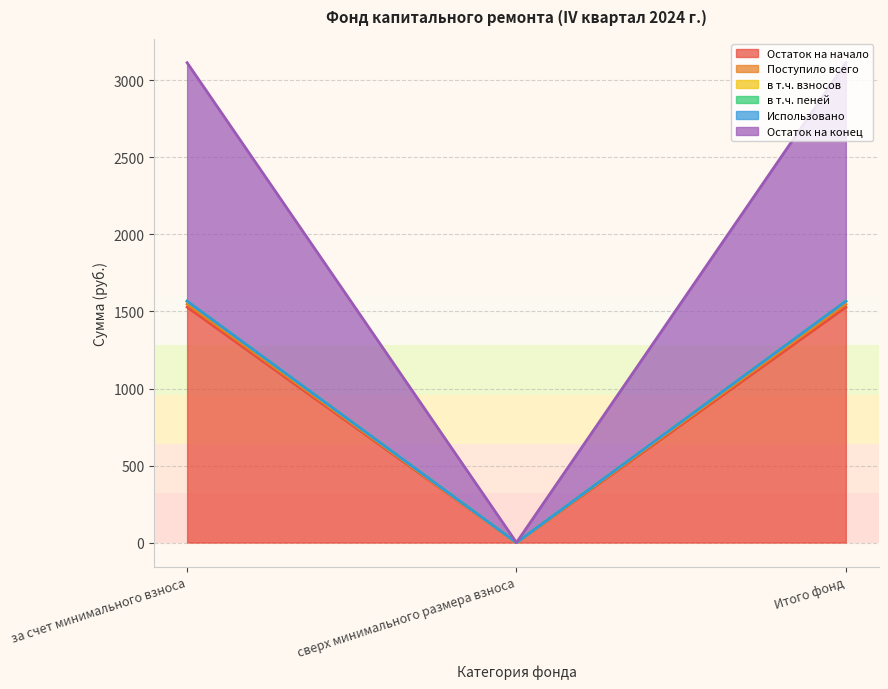

At which label does Поступило всего reach its peak?

за счет минимального взноса